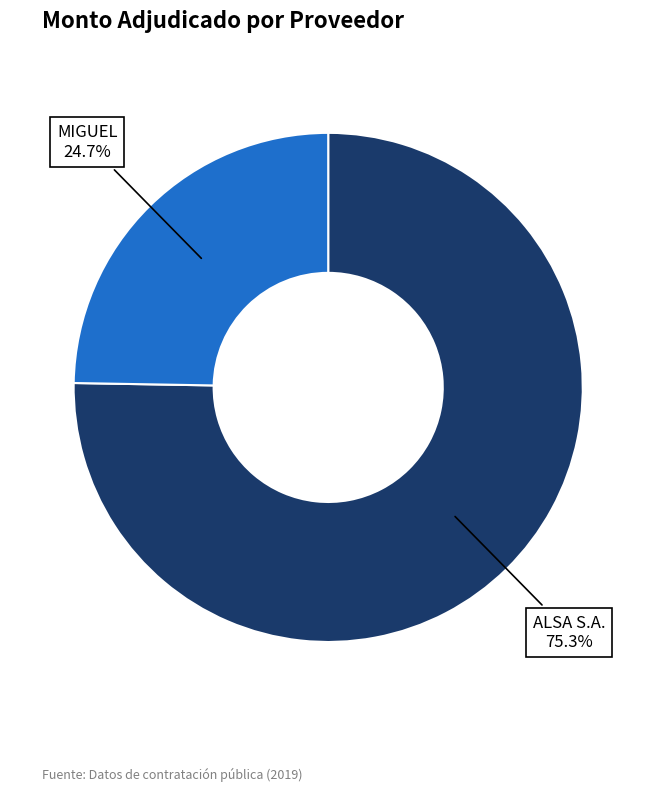

Does any single category account for the majority?

Yes